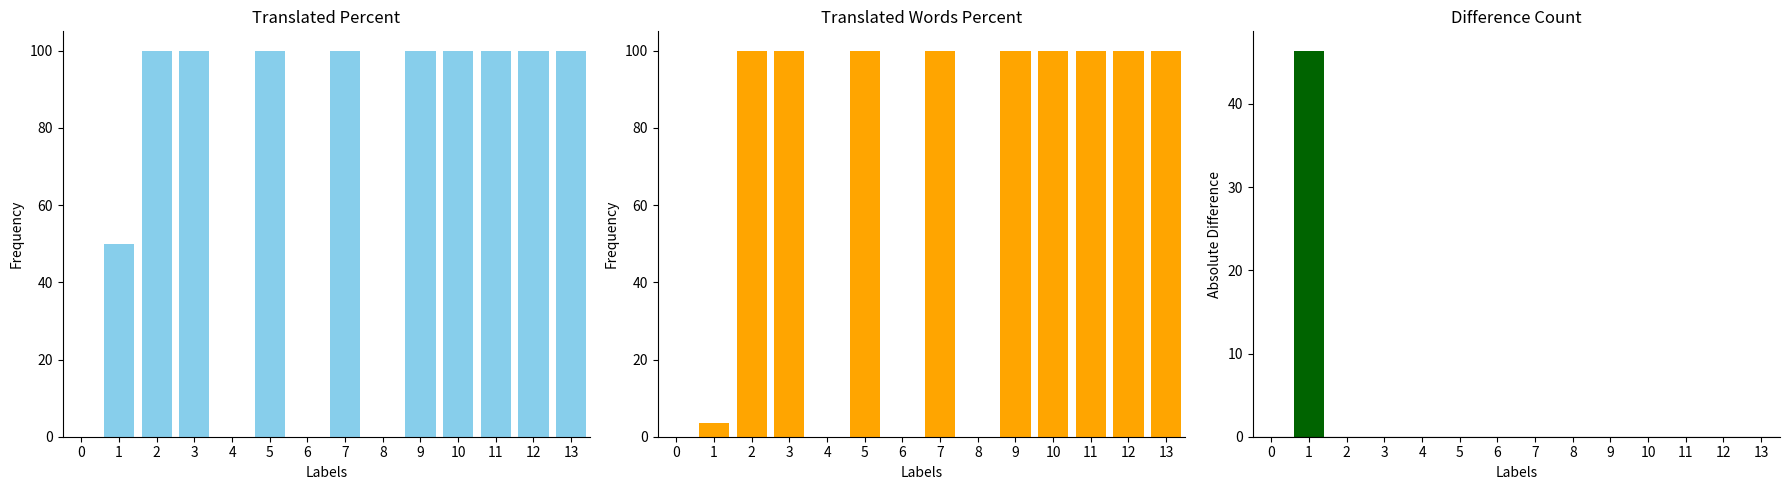

How many bars are there in total?

42